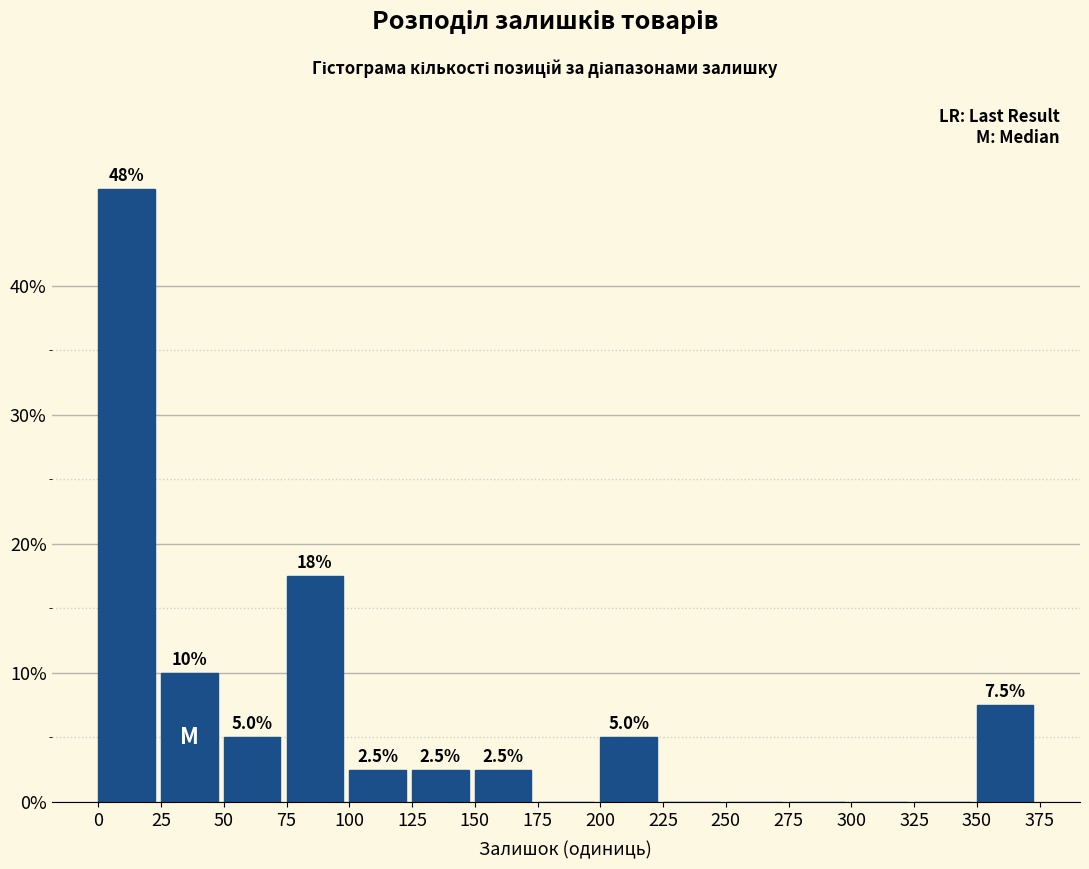

Over which range of the x-axis is the bar tallest?

0 to 25